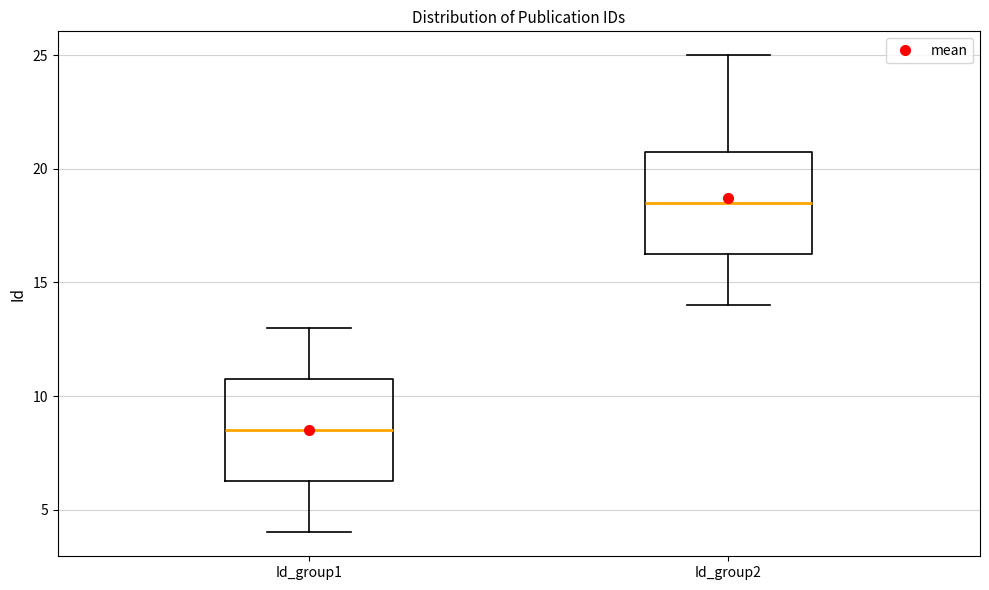

Reading left to right, read every box against the y-axis: the position of its median line, the range the box covers, and the ends of its whiskers. The values are not printed on the chart, so give them approximately, as read against the axis.

Id_group1: median 8.5, box 6.5 to 11.0, whiskers 4.0 to 13.0
Id_group2: median 18.5, box 16.5 to 21.0, whiskers 14.0 to 25.0